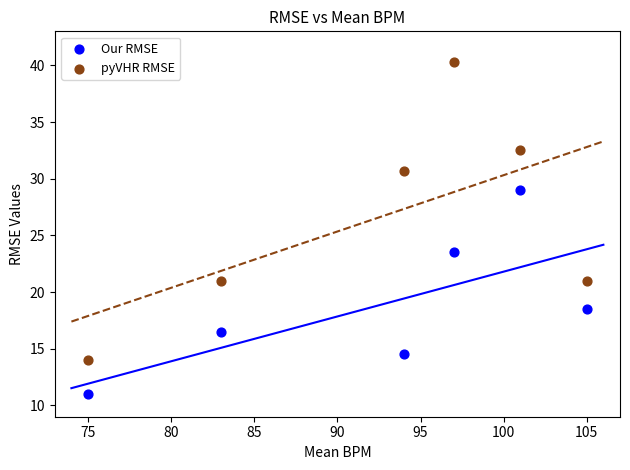

Which series contains the highest Y value?

pyVHR RMSE